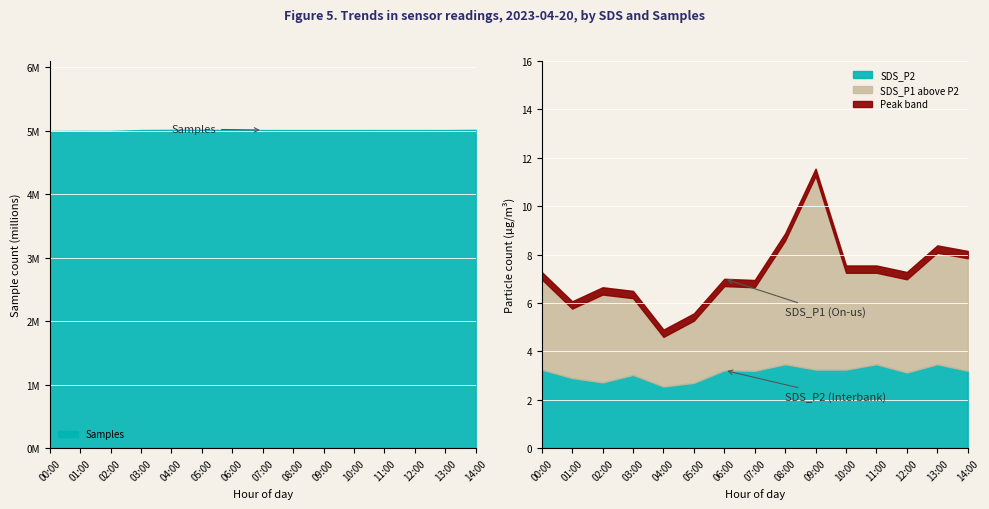

What is the sum of the SDS_P2 values at 13:00 and 04:00?

6.0